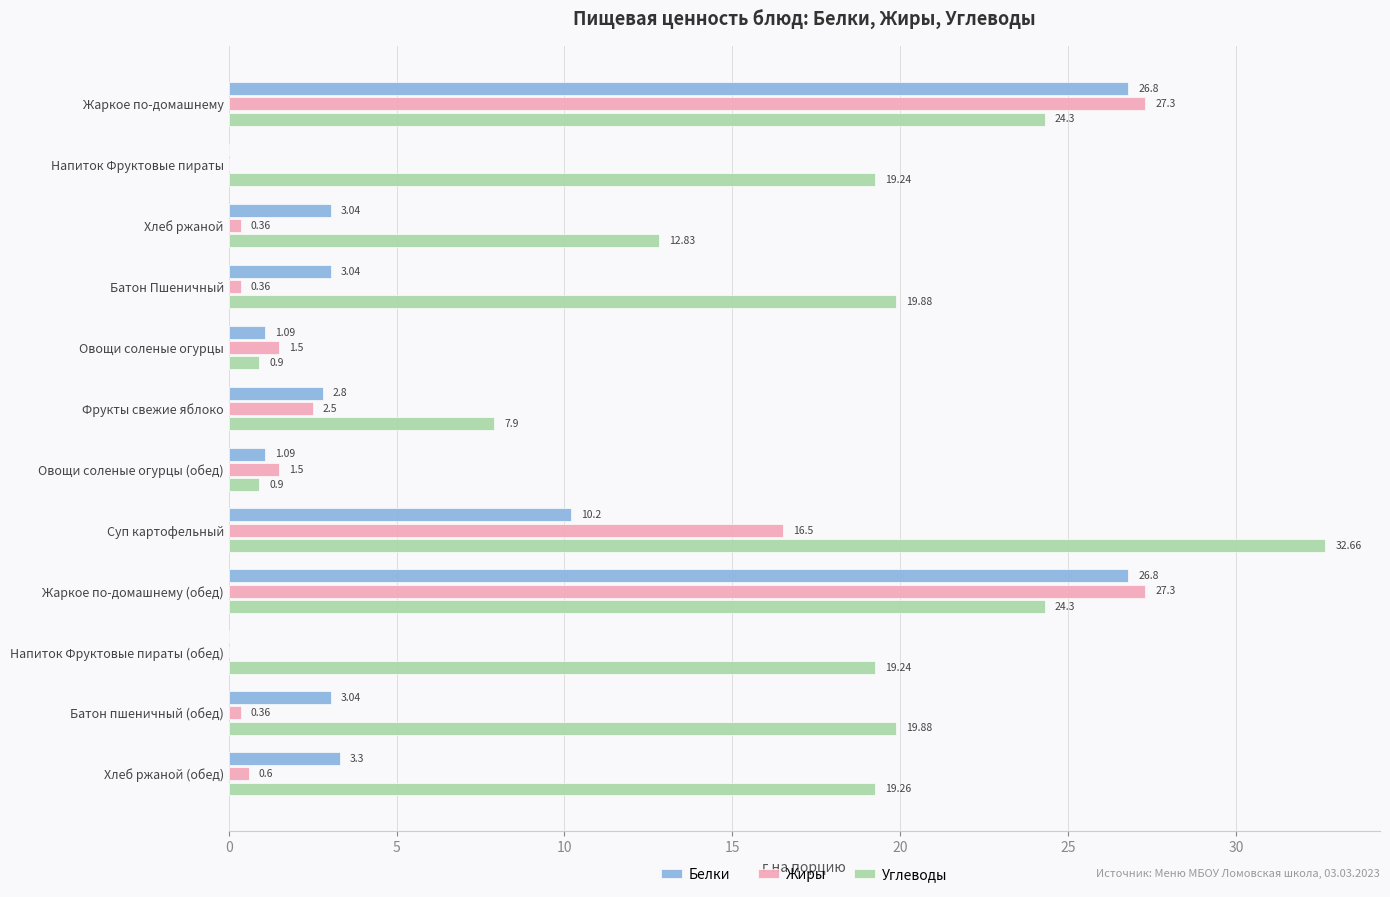

Is the value of Жиры at Жаркое по-домашнему (обед) greater than the value of Углеводы at Жаркое по-домашнему (обед)?

Yes